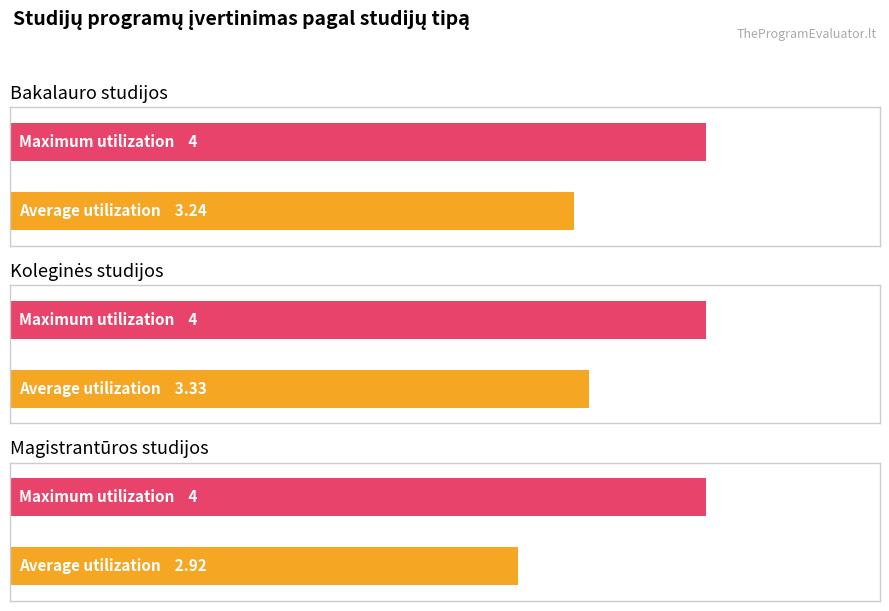

Which series has the largest range (max minus min)?

Average utilization